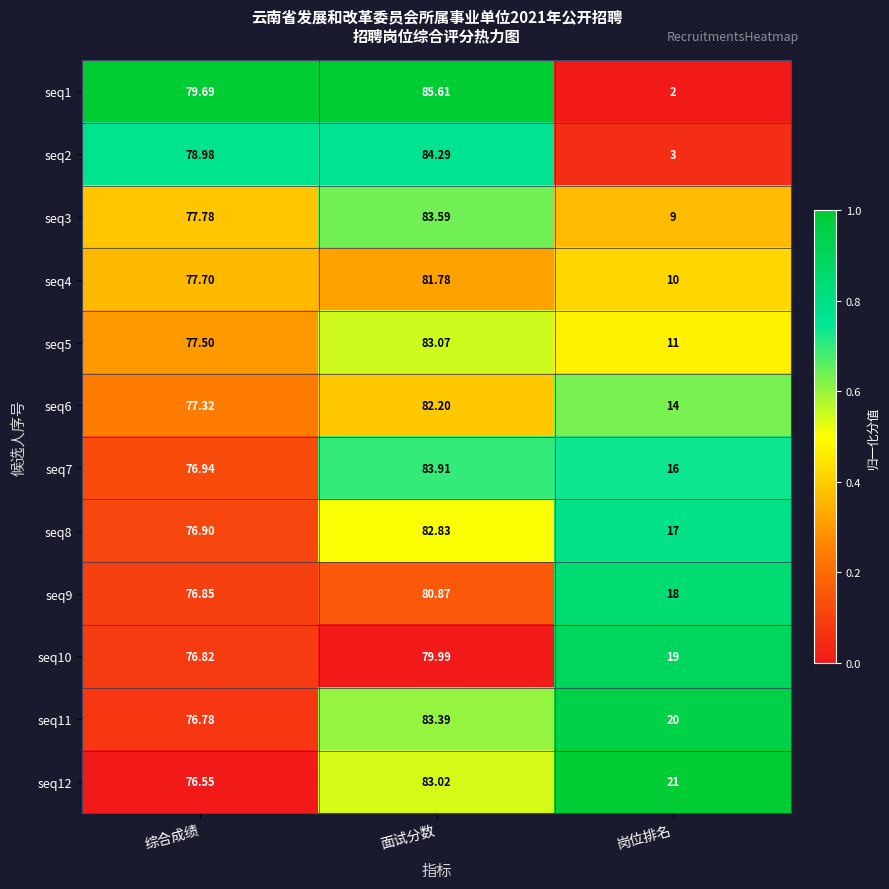

Is the value of seq1 at 综合成绩 greater than the value of seq4 at 岗位排名?

Yes